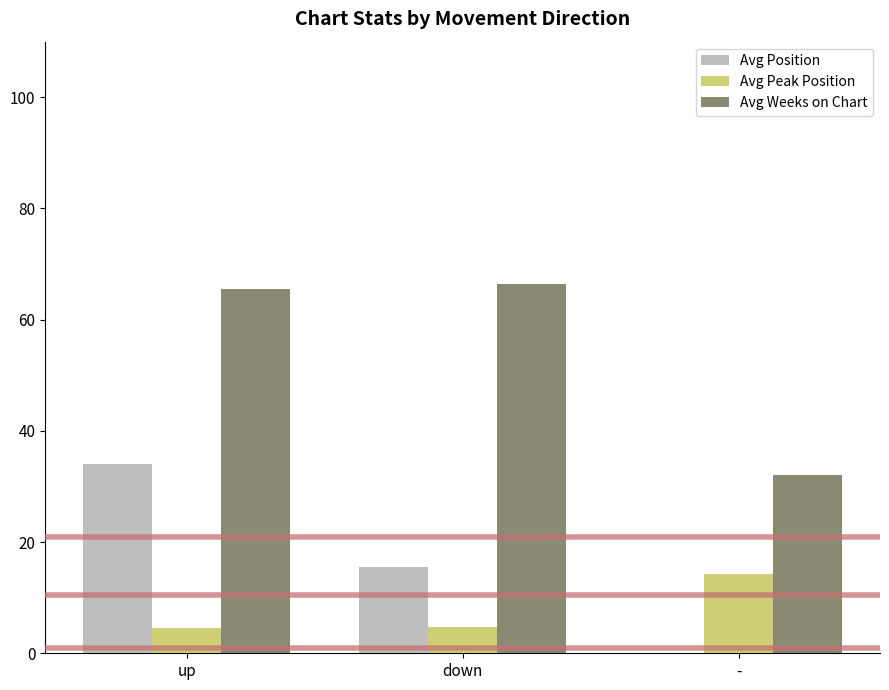

What is the sum of all Avg Position values?

49.7